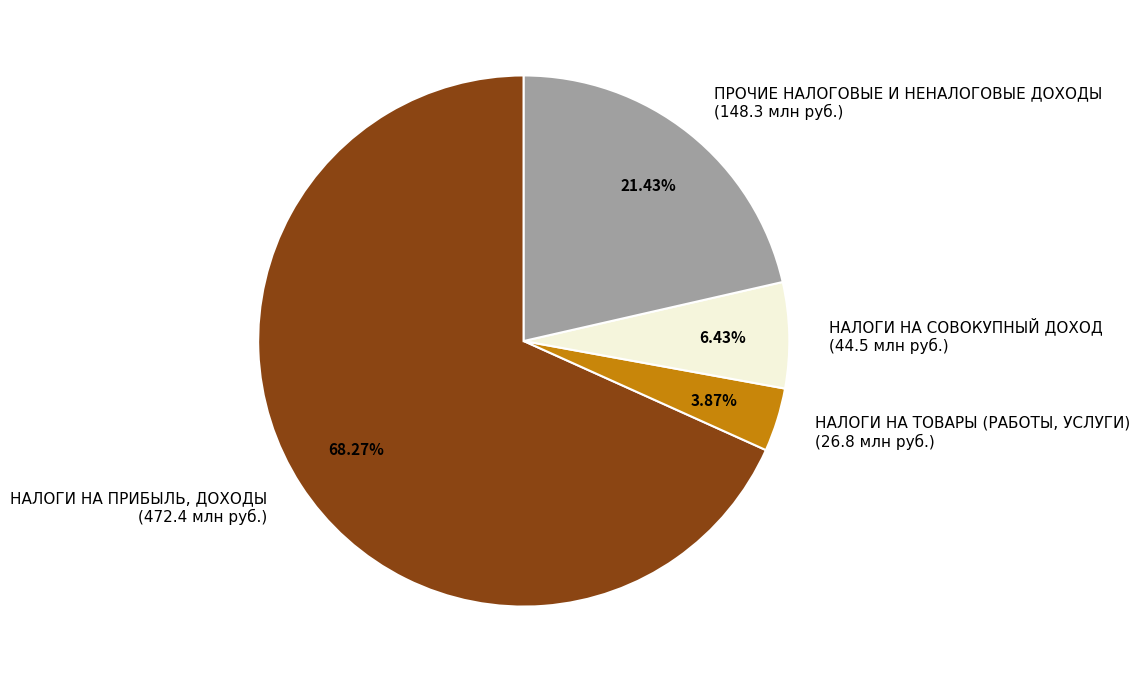

Combined, do ПРОЧИЕ НАЛОГОВЫЕ И НЕНАЛОГОВЫЕ ДОХОДЫ and НАЛОГИ НА СОВОКУПНЫЙ ДОХОД account for over 50%?

No